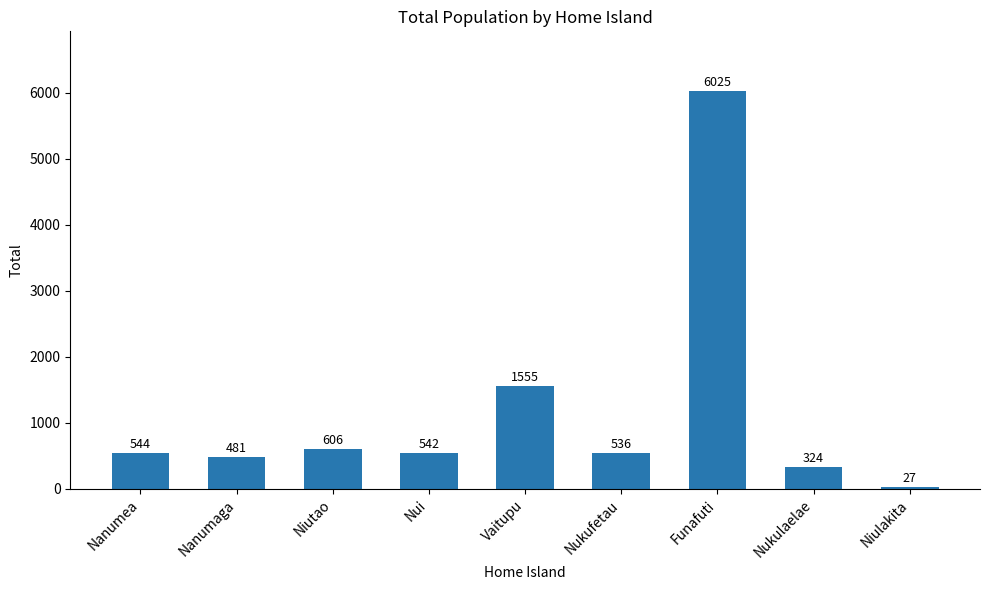

Which has a higher value, Niulakita or Nanumea?

Nanumea